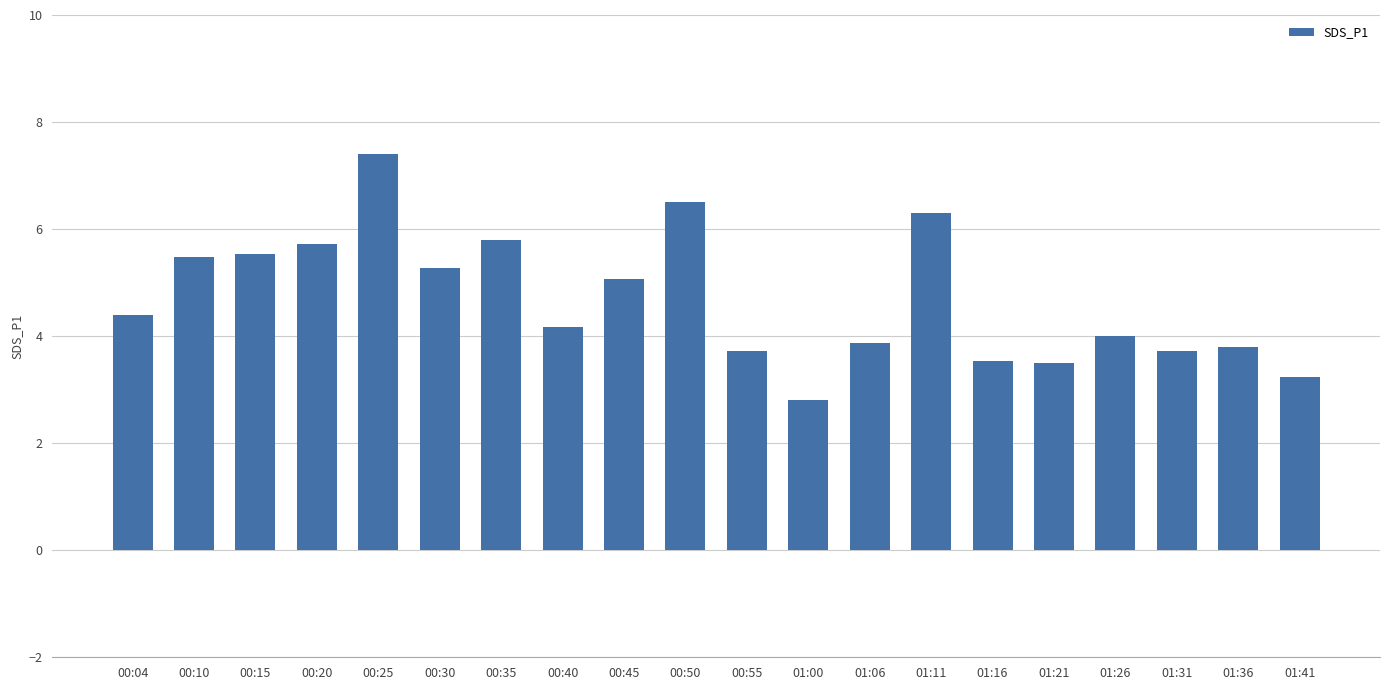

What is the ratio of the value at 01:21 to the value at 00:45?

0.7